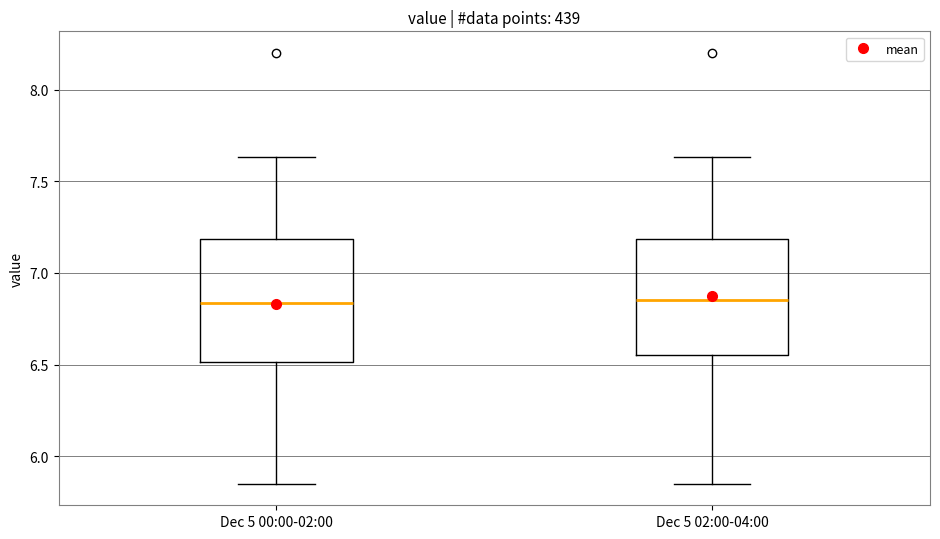

Reading left to right, transcribe this box plot: for each box, give where its median line is, the range the box spans, and where its two whiskers end, as read against the y-axis. The values are not printed on the chart, so give them approximately, as read against the axis.

Dec 5 00:00-02:00: median 6.85, box 6.50 to 7.20, whiskers 5.85 to 7.65
Dec 5 02:00-04:00: median 6.85, box 6.55 to 7.20, whiskers 5.85 to 7.65